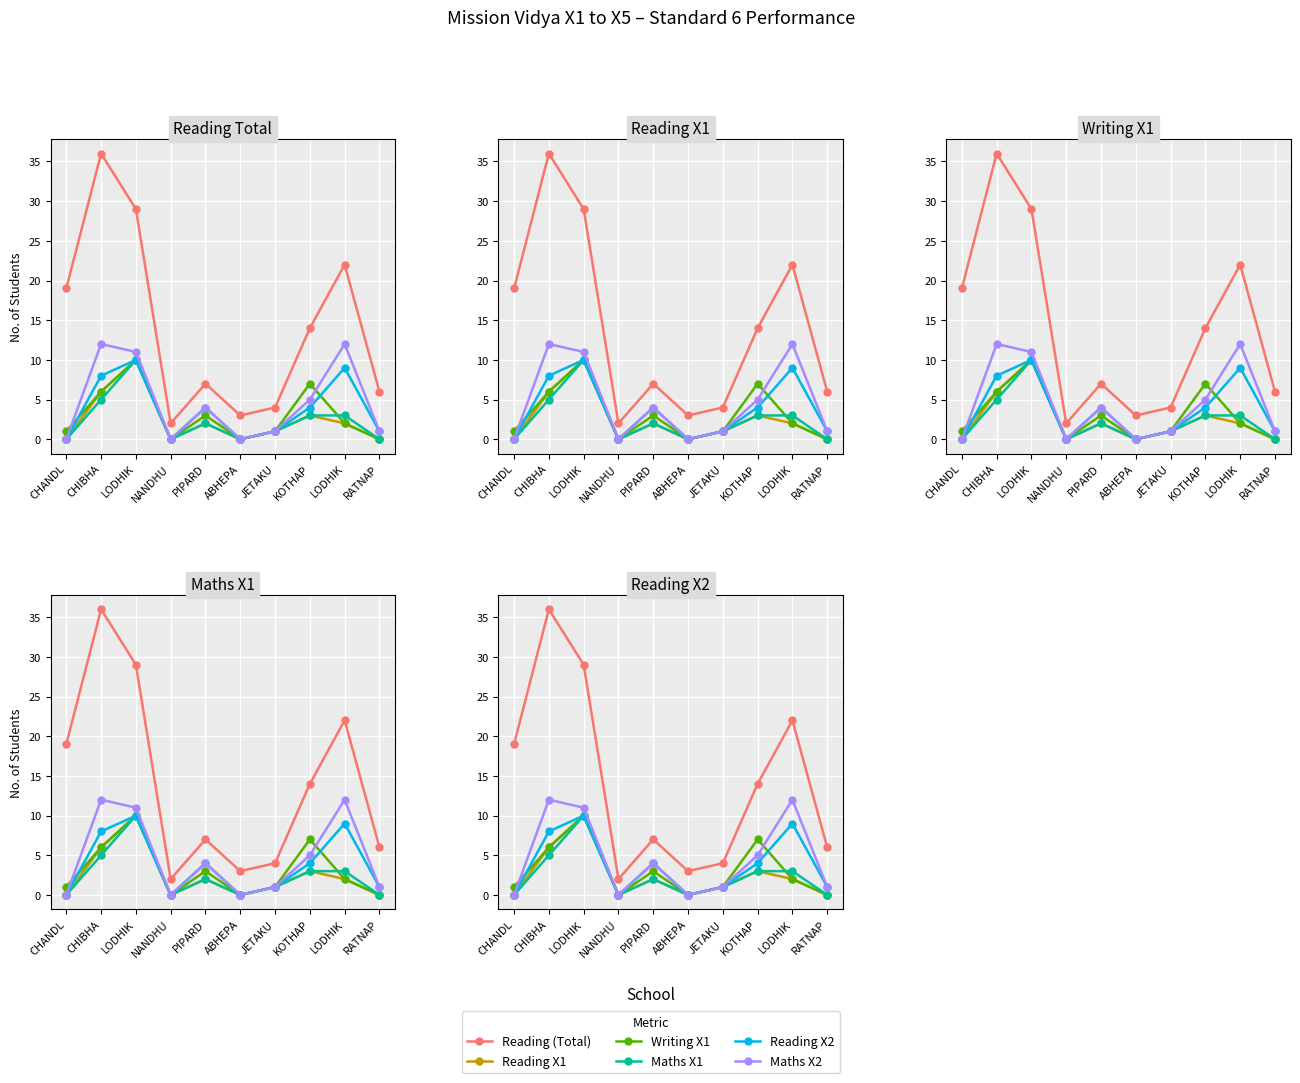

Does the chart display data point markers on the line(s)?

Yes